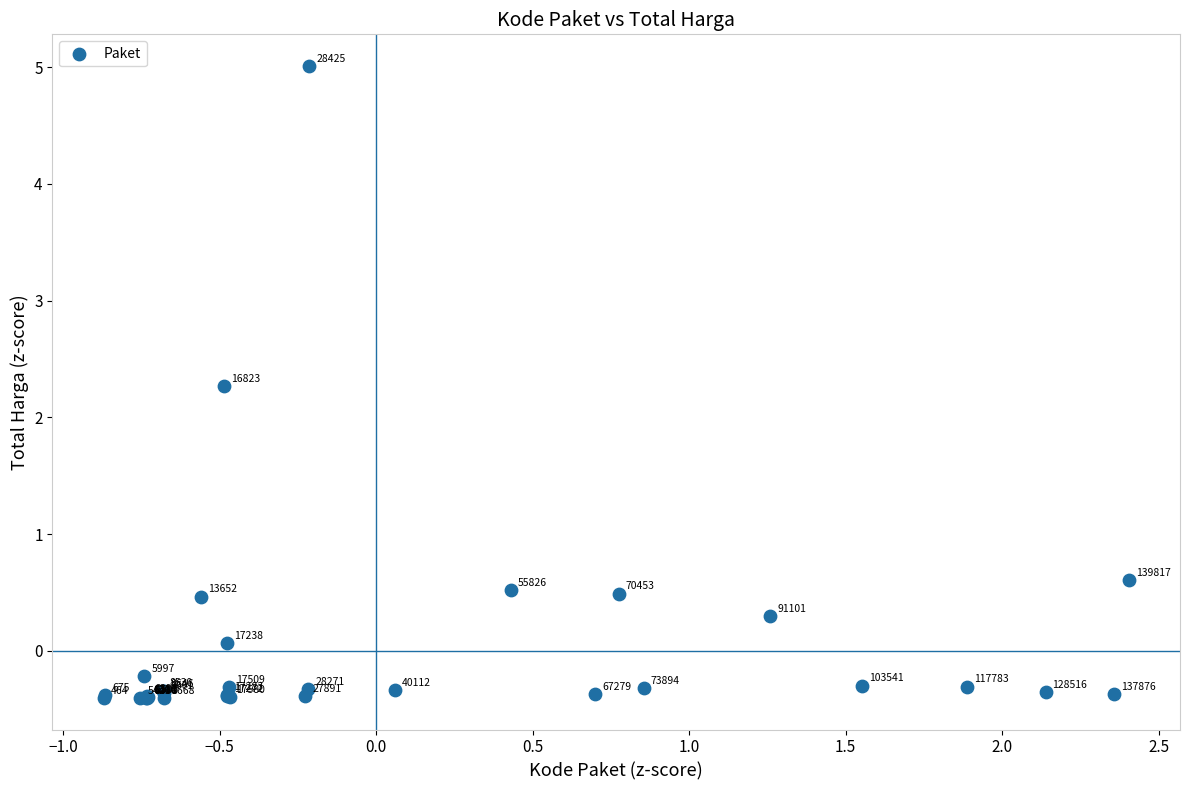

What Y value in the scatter plot is closest to 2?

2.3